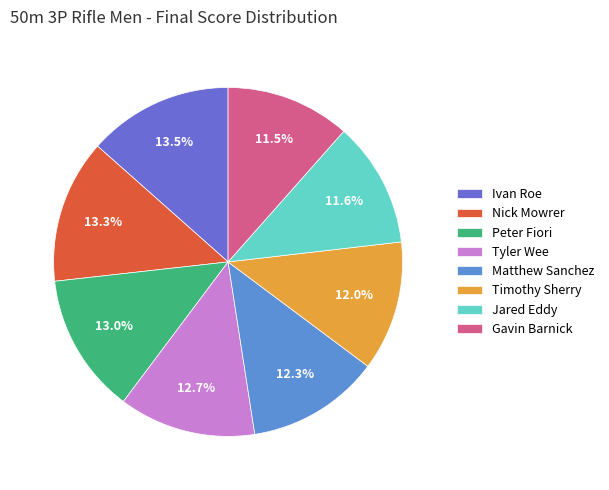

What is the largest slice in the pie chart?

Ivan Roe